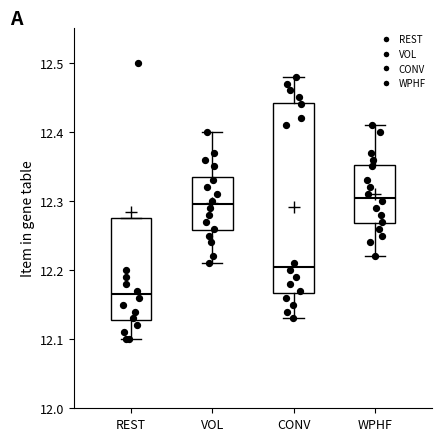

Where does the upper whisker of the box for VOL end on the y-axis? The values are not printed on the chart, so give them approximately, as read against the axis.

12.40